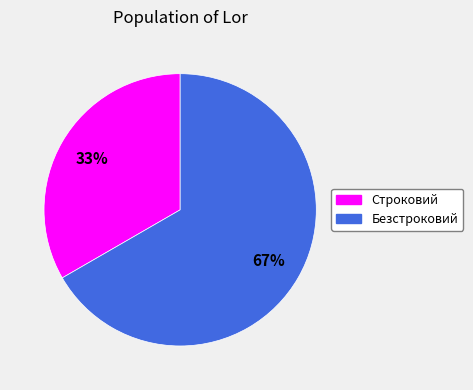

Which slice is the smallest?

Строковий